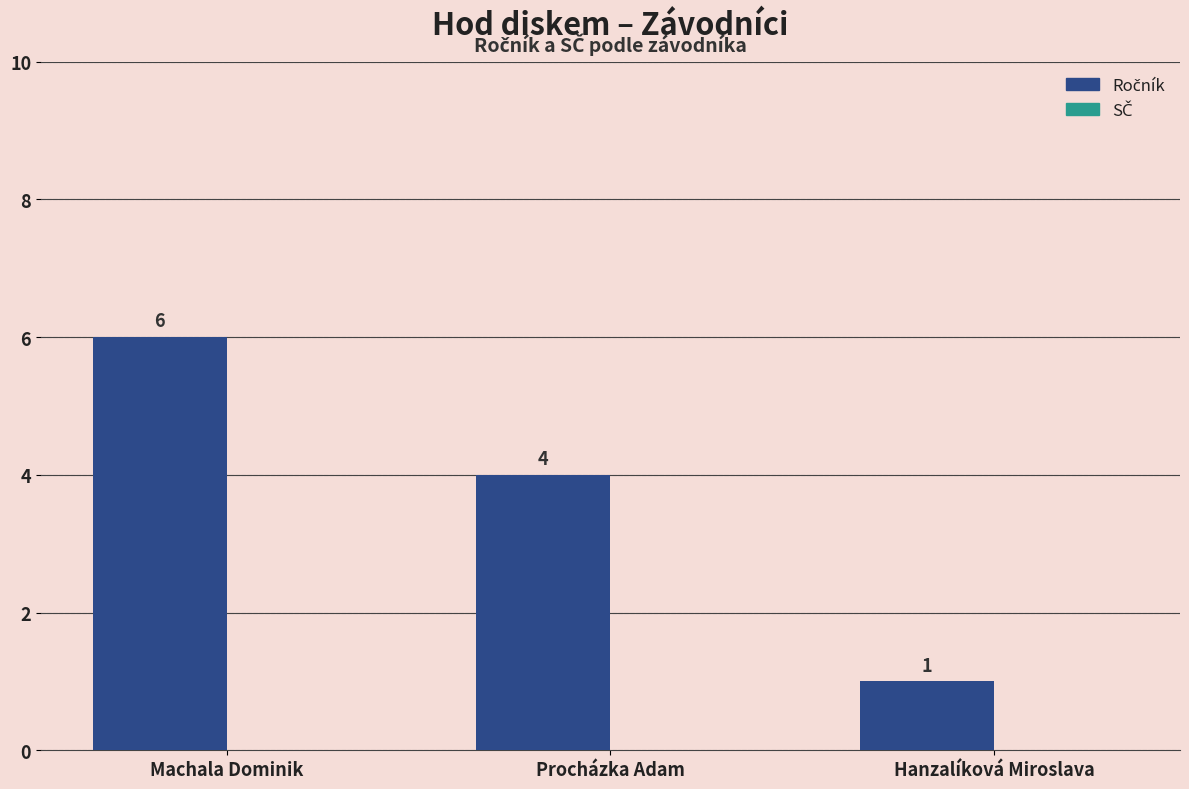

What is the change in value from Machala Dominik to Hanzalíková Miroslava?

-5